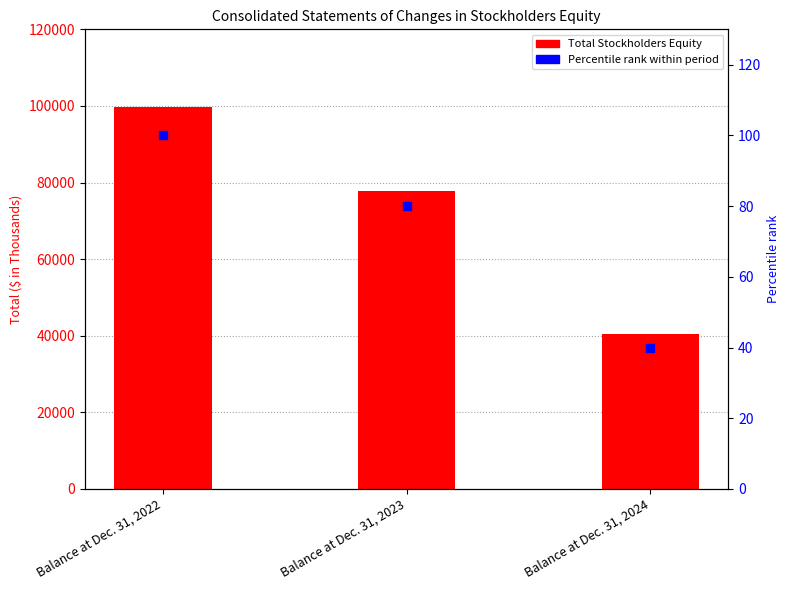

What is the total value across all series at Balance at Dec. 31, 2023?

77928